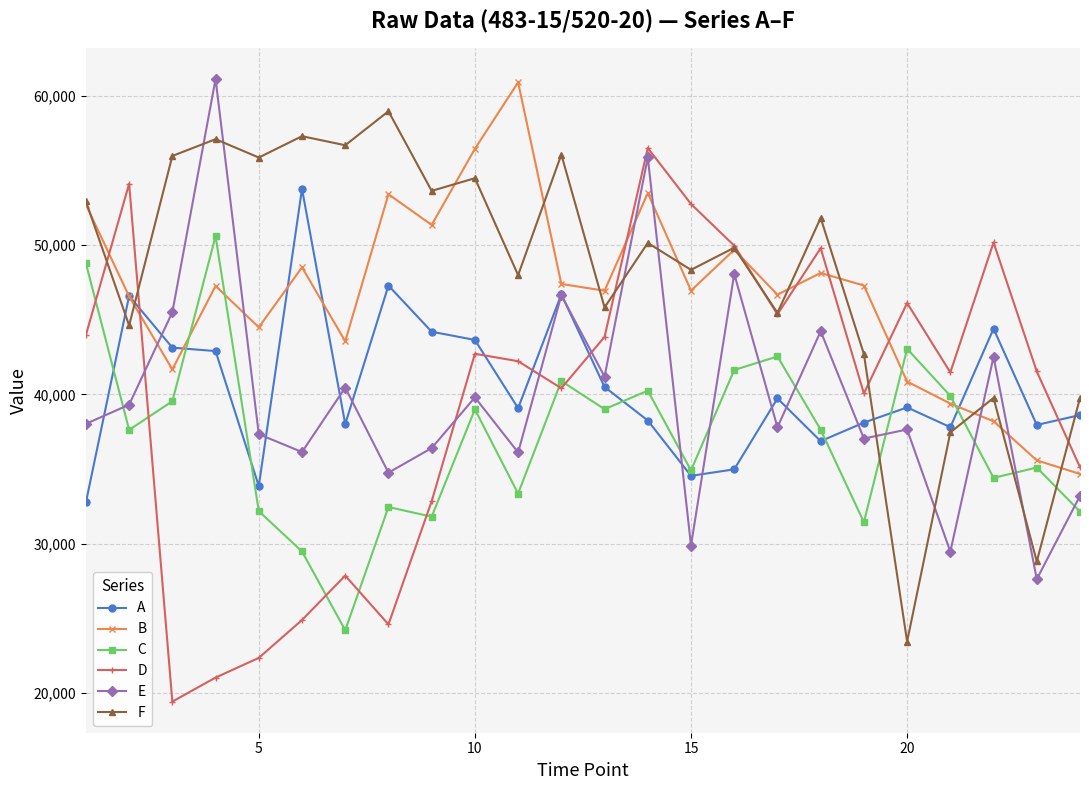

What are all the series names shown in the legend?

A, B, C, D, E, F